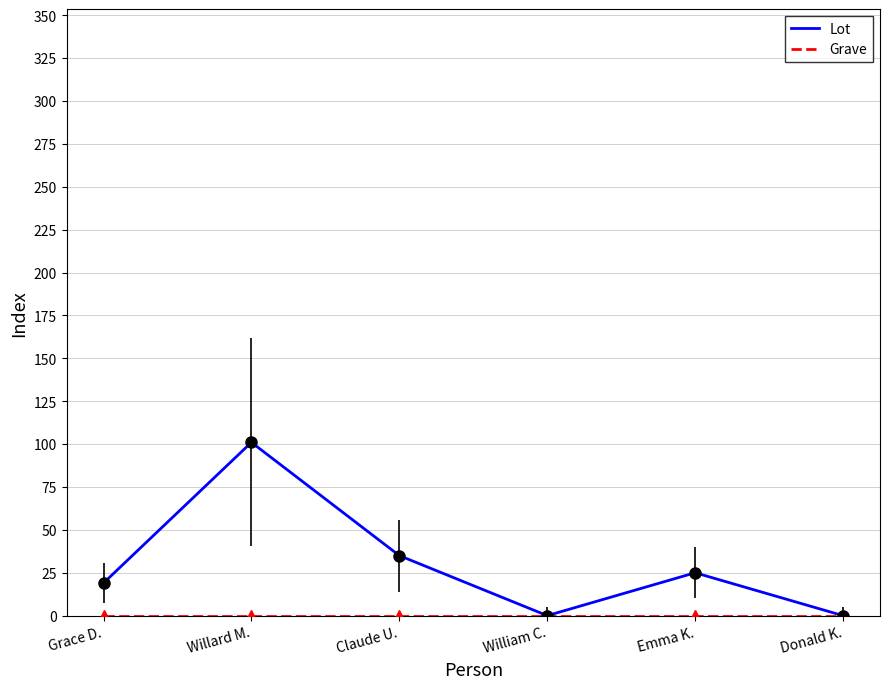

What is the difference between the highest and lowest values at Claude U.?

35